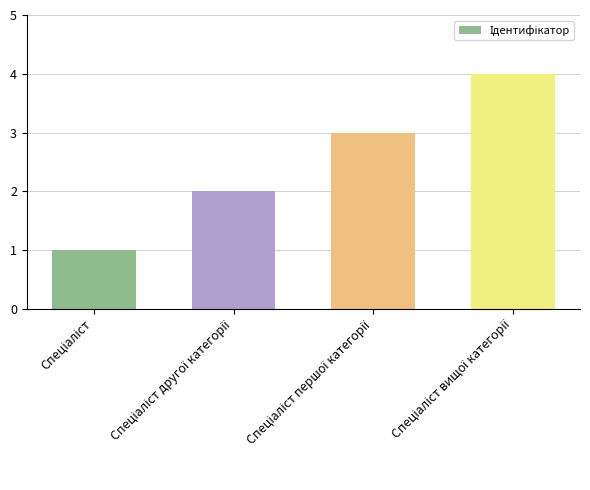

What is the sum of all values?

10